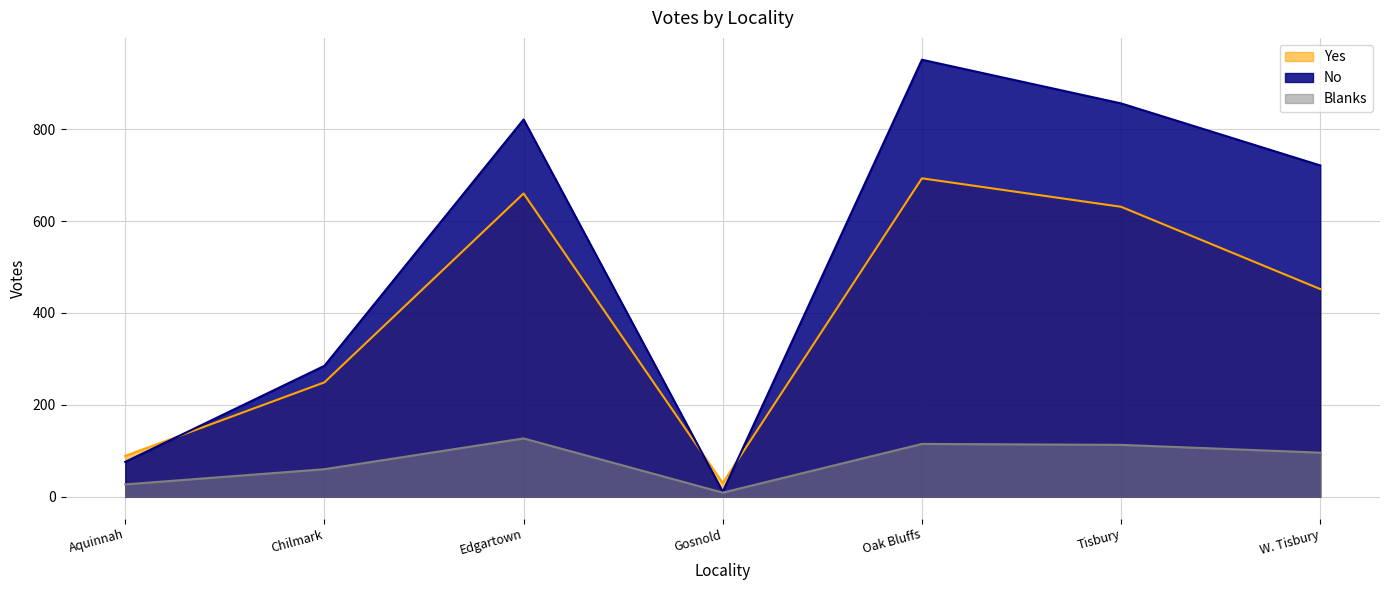

List the labels in order of Yes value, largest first.

Oak Bluffs, Edgartown, Tisbury, W. Tisbury, Chilmark, Aquinnah, Gosnold